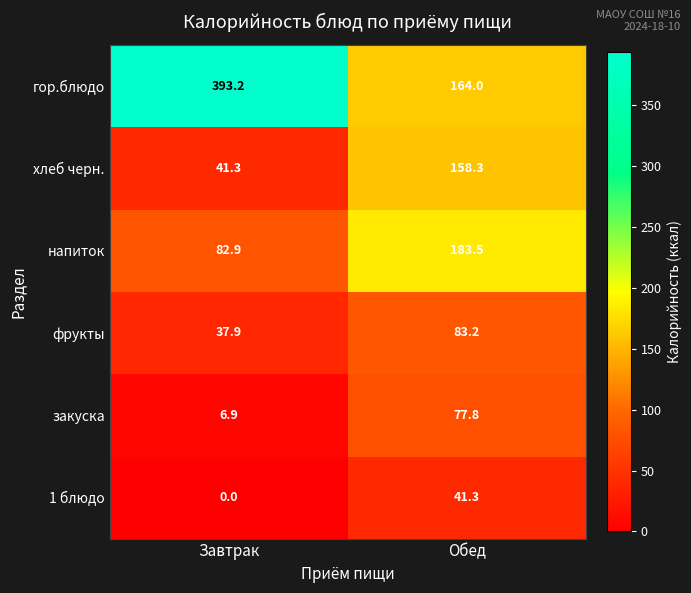

How many series are shown in this chart?

6